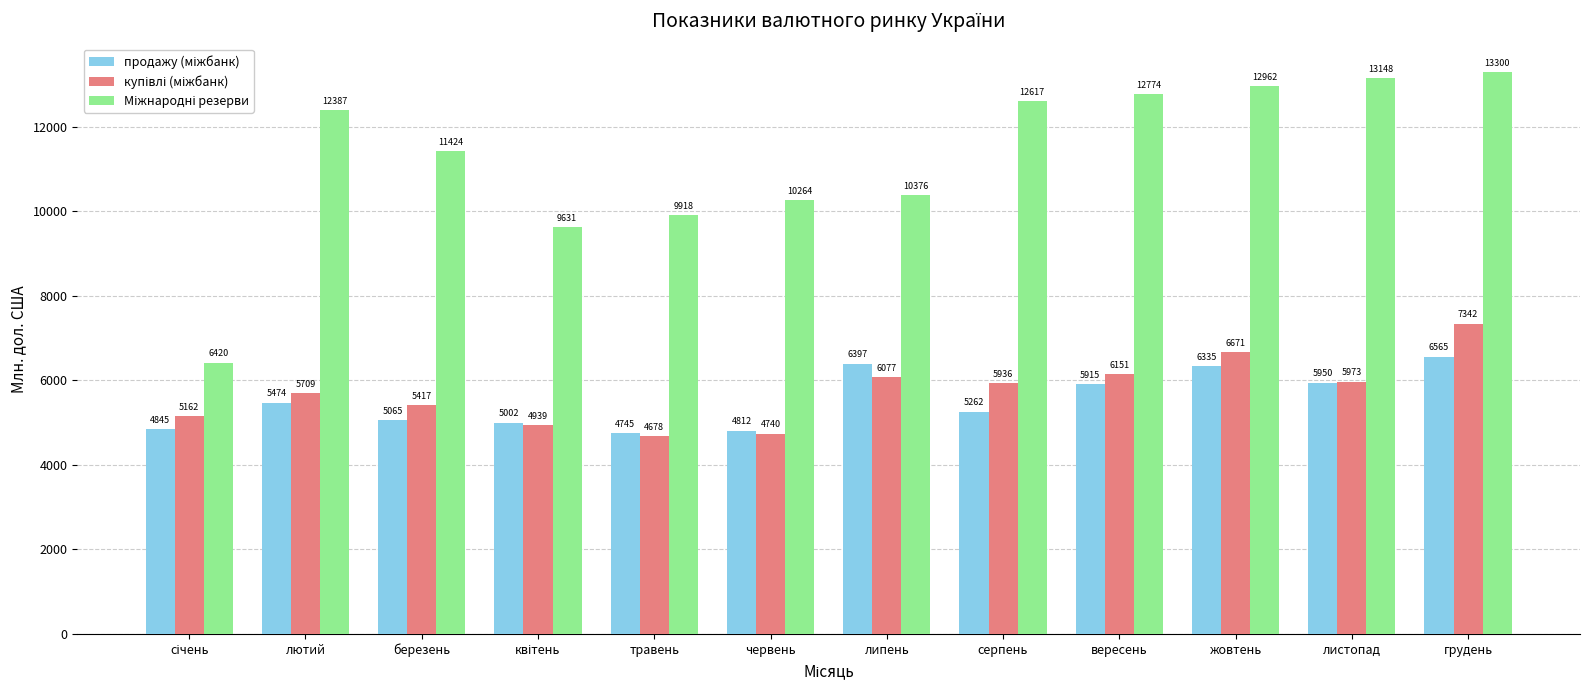

What is the minimum value shown in the chart?

4677.6